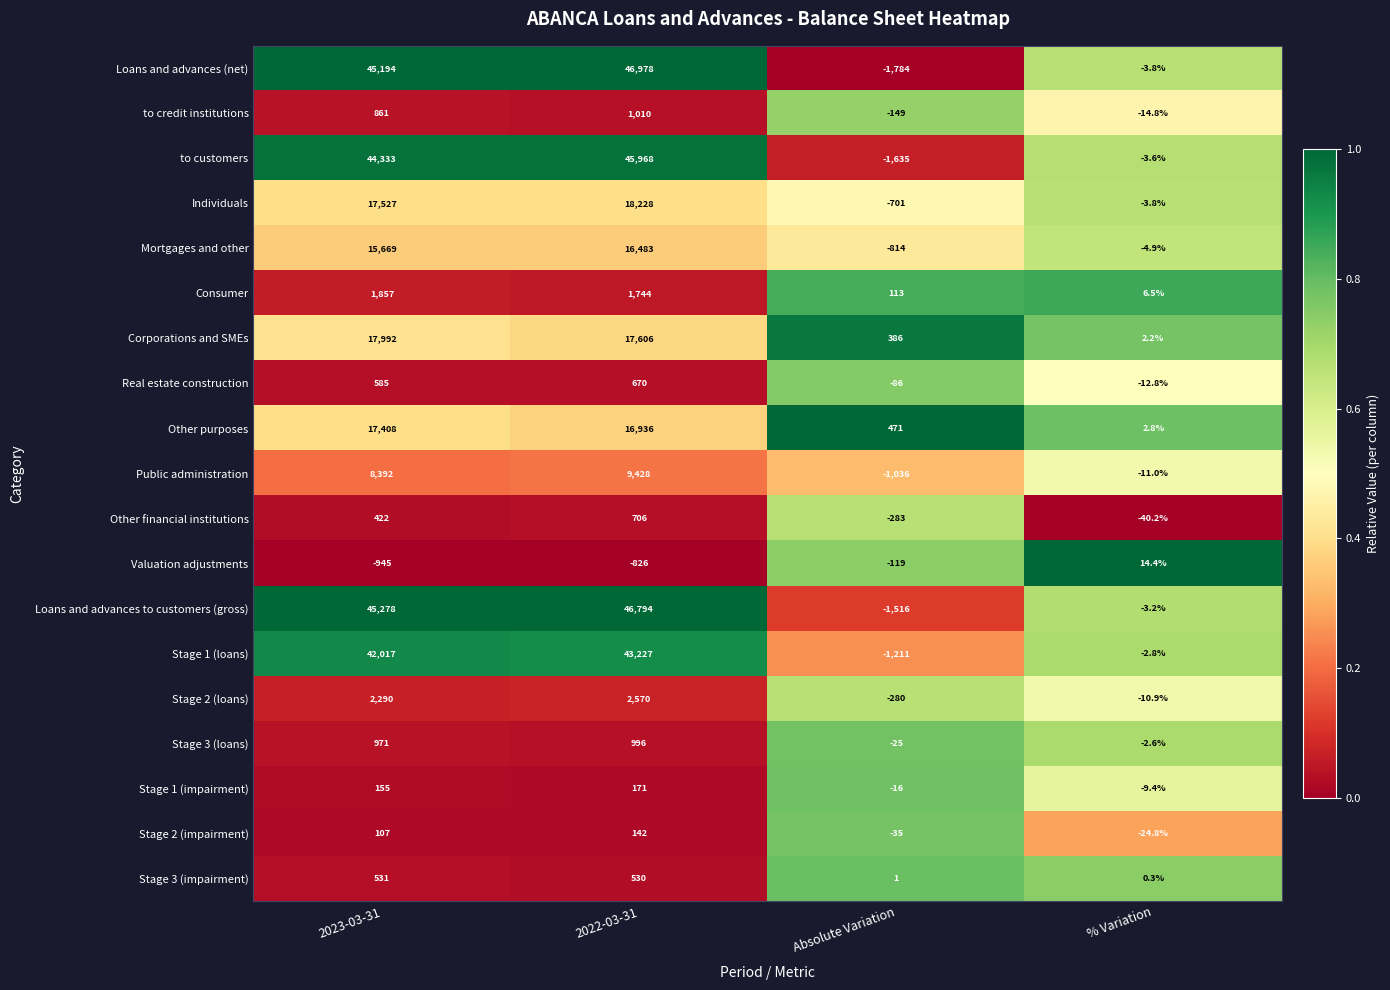

At which category is the sum across all series the highest?

2022-03-31